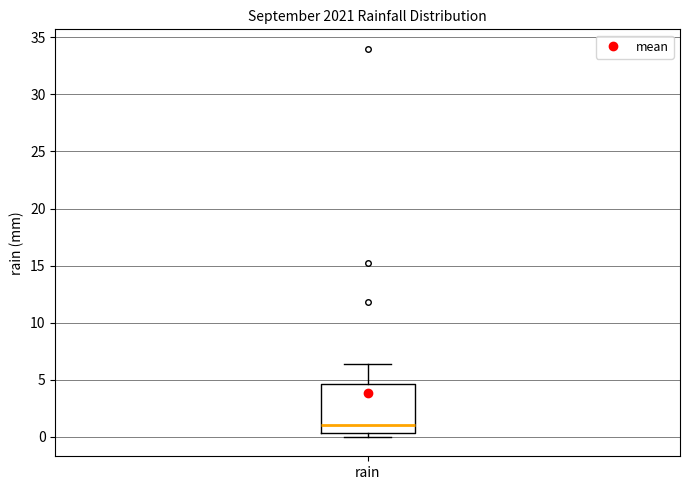

Read this box plot against the y-axis: the position of the median line, the range covered by the box, and the ends of both whiskers. The values are not printed on the chart, so give them approximately, as read against the axis.

median 1.0, box 0.5 to 4.5, whiskers 0.0 to 6.5